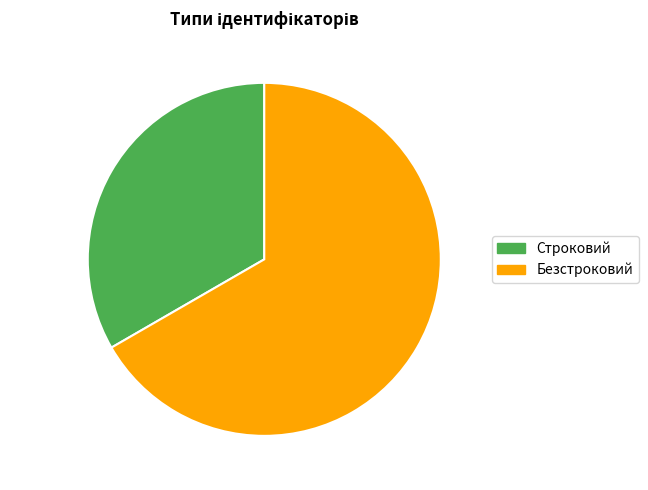

True or false: Строковий accounts for 47% of the total.

False